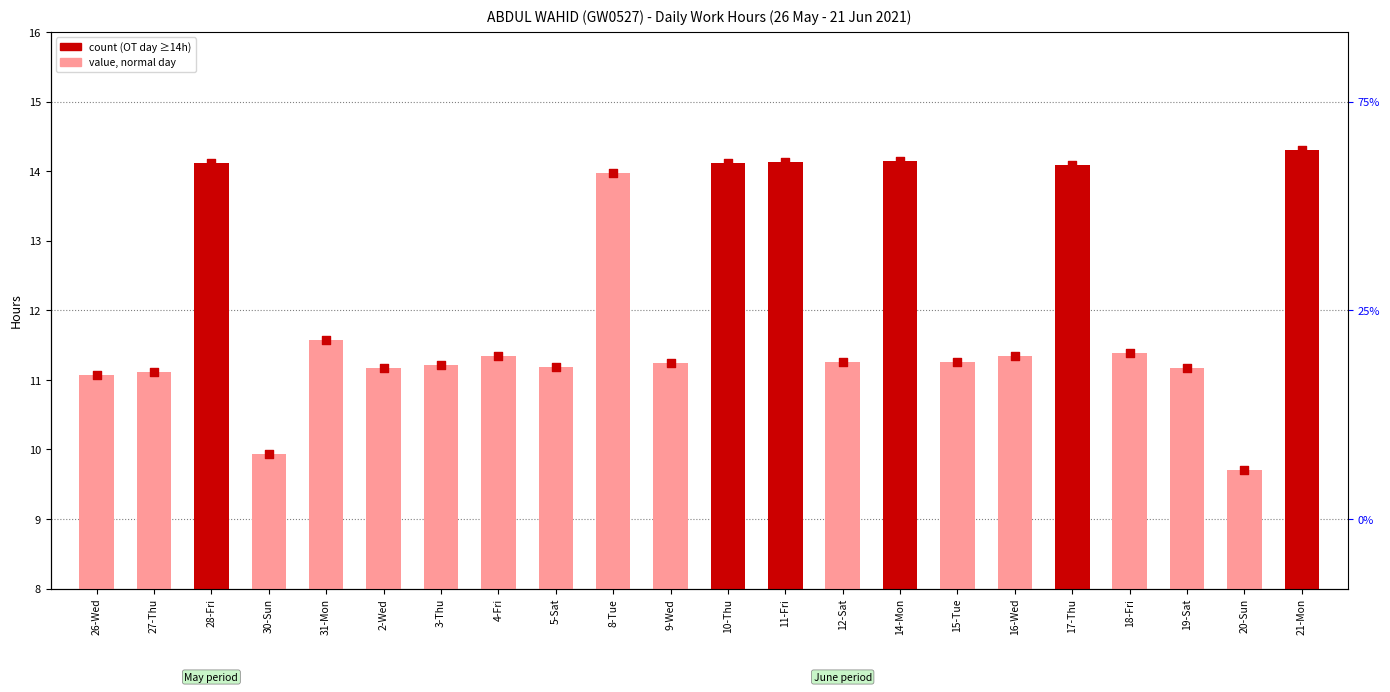

What is the change in value from 17-Thu to 19-Sat?

-2.9